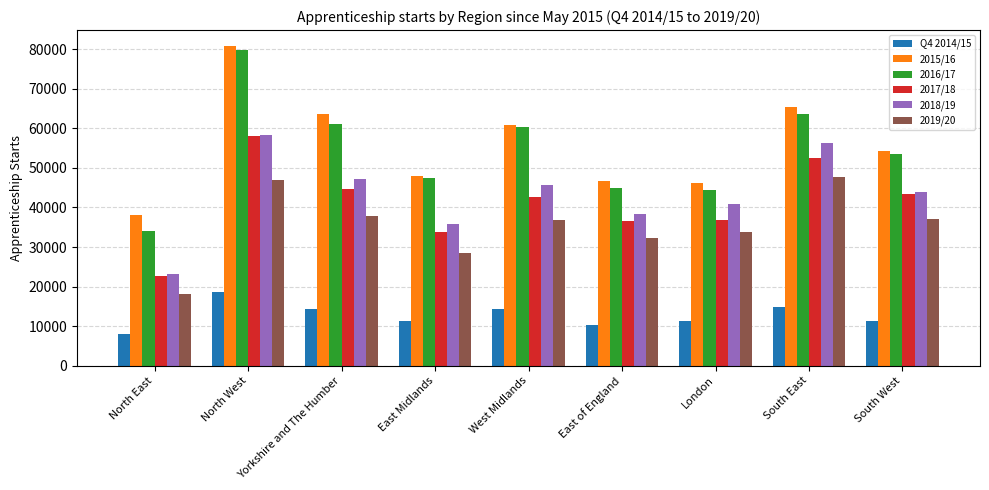

What is the difference between the 2018/19 values at South West and London?

3170